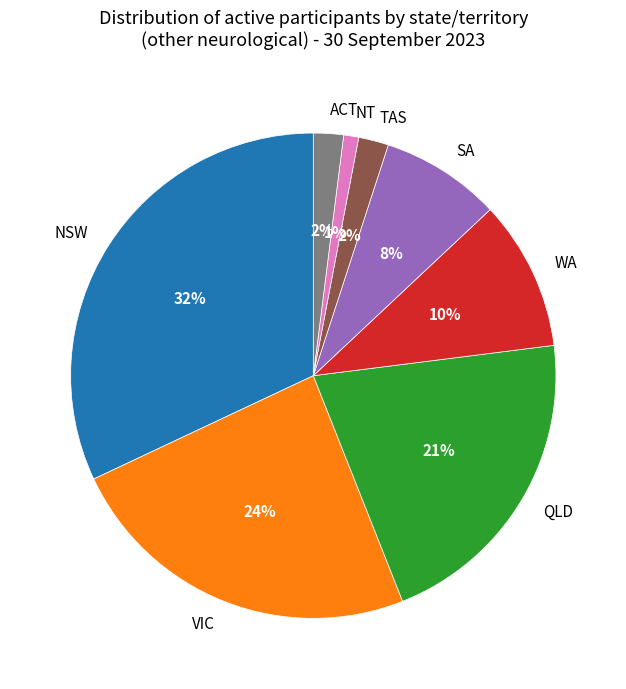

Do VIC and SA together represent more than half of the pie?

No